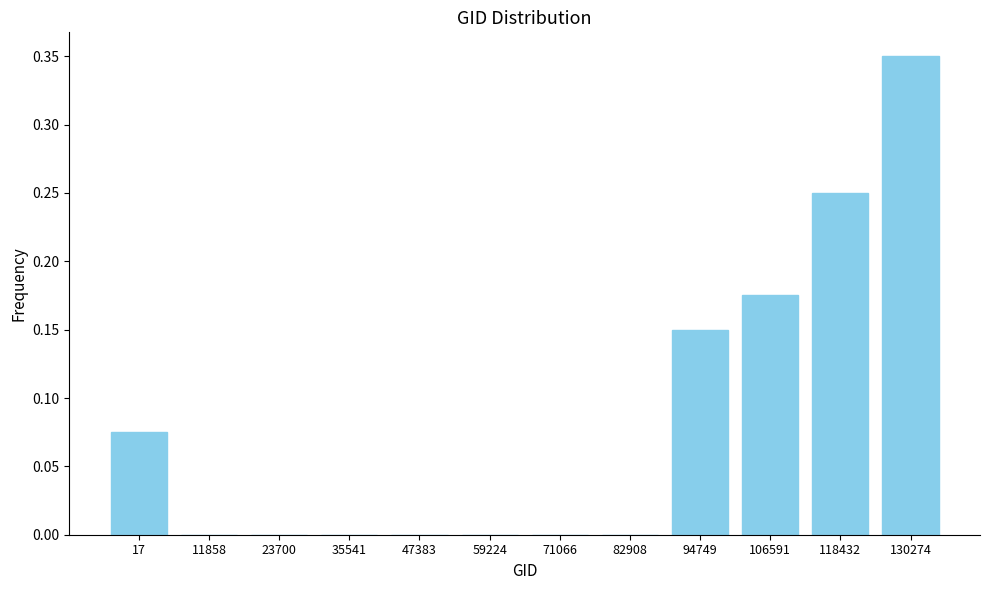

Is it true that the value at 47383 is -0.1?

False